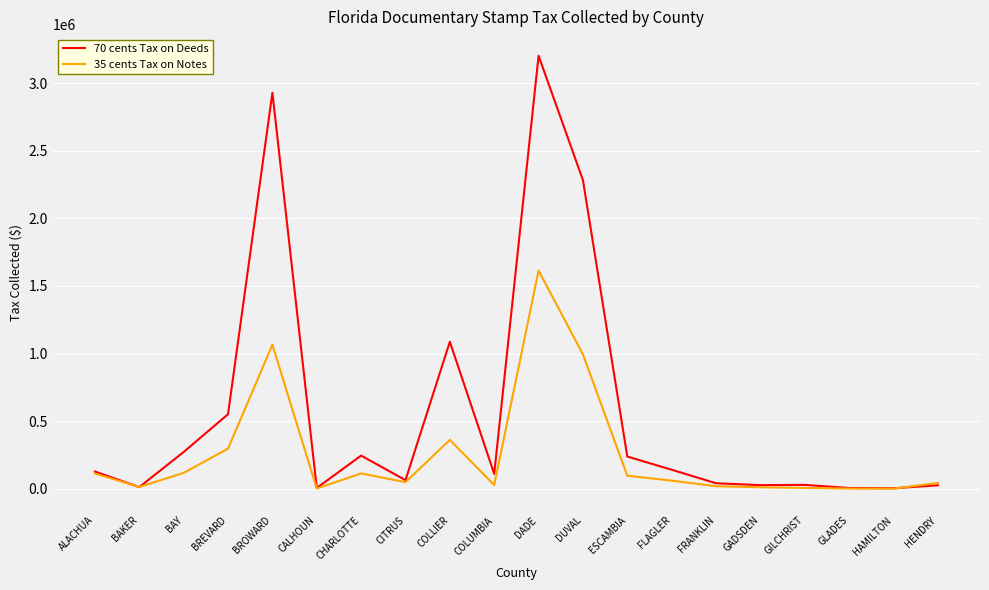

List the series in order of their peak value, lowest first.

35 cents Tax on Notes, 70 cents Tax on Deeds